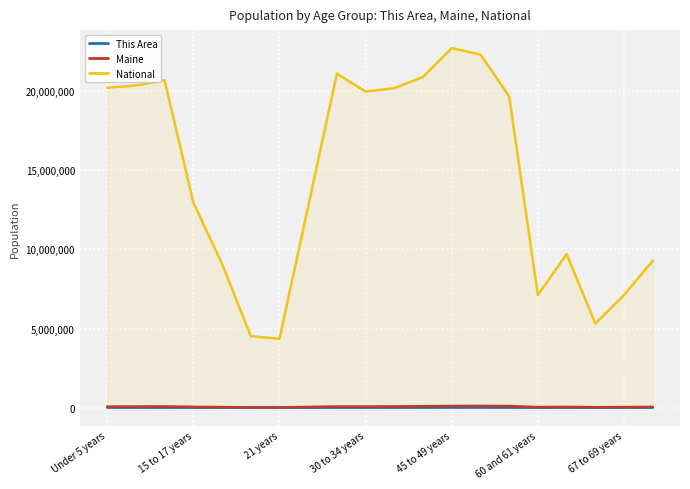

What is the difference between the second highest and second lowest values in the Maine series?

90211